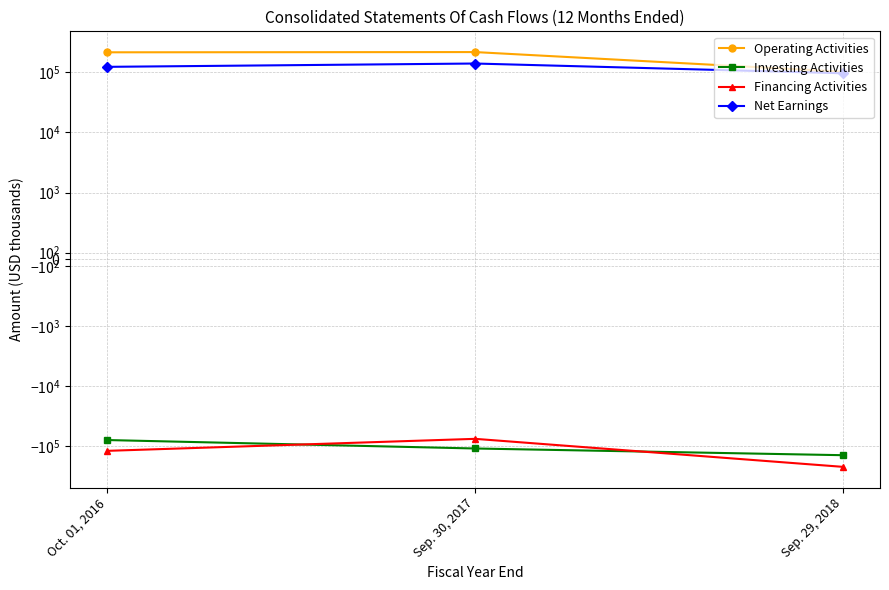

Reading left to right, what are all the values shown in this chart?

Operating Activities: 215854	217780	102407
Investing Activities: -79218	-109523	-141642
Financing Activities: -119860	-75658	-221569
Net Earnings: 123633	140410	96628